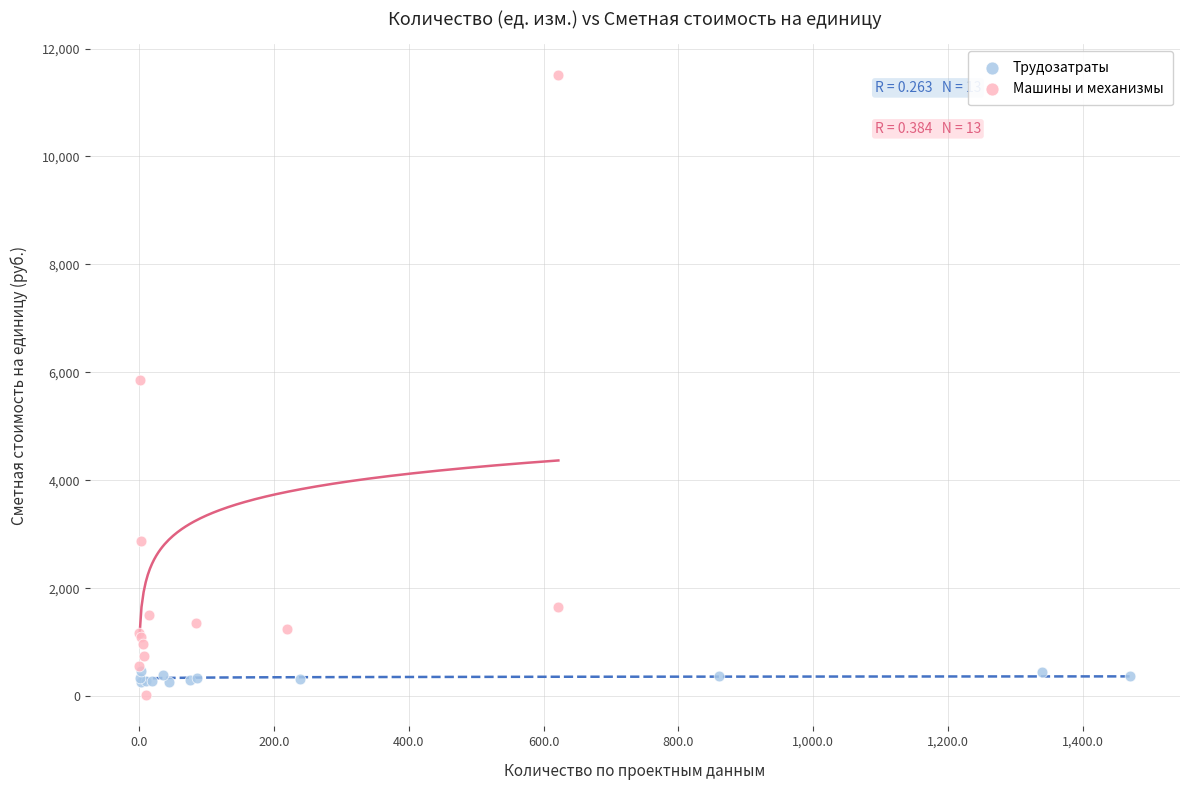

Which series contains the lowest Y value?

Машины и механизмы